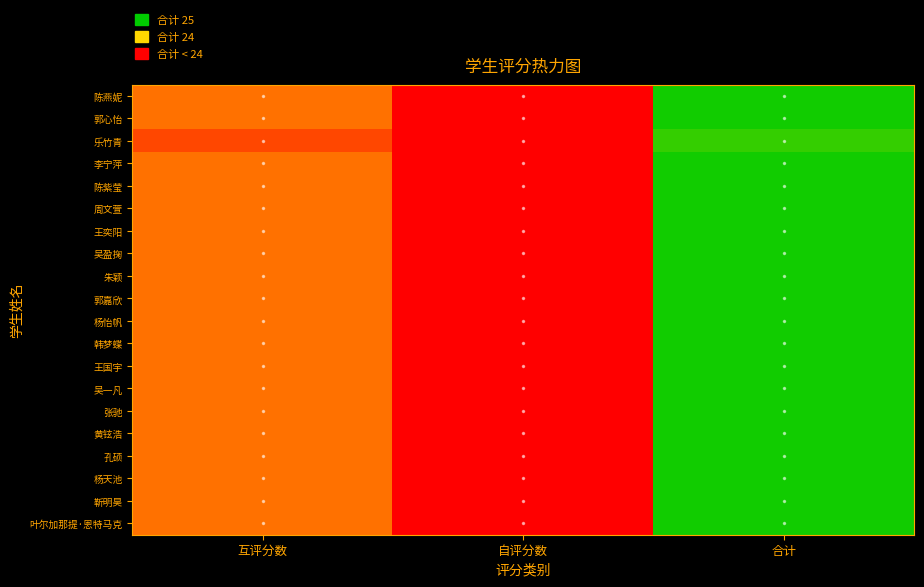

What is the greatest value displayed?

25